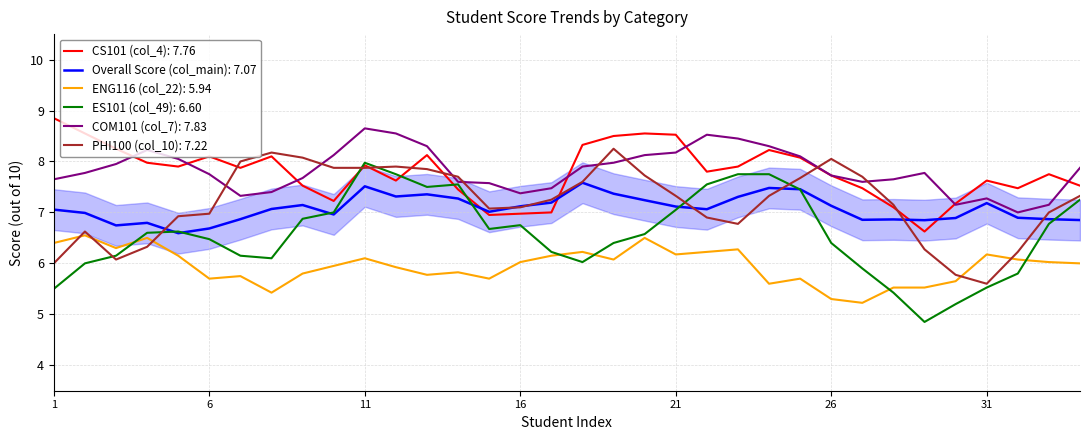

Which series ends up on top after the final intersection of PHI100 (col_10): 7.22 and COM101 (col_7): 7.83?

COM101 (col_7): 7.83